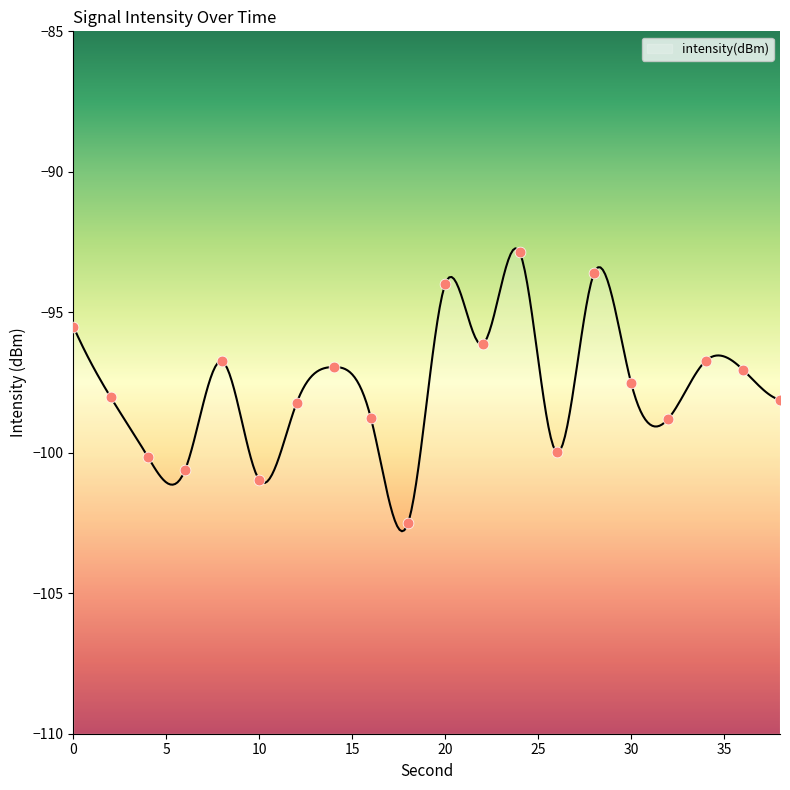

What is the change in value from 0 to 22?

-0.6